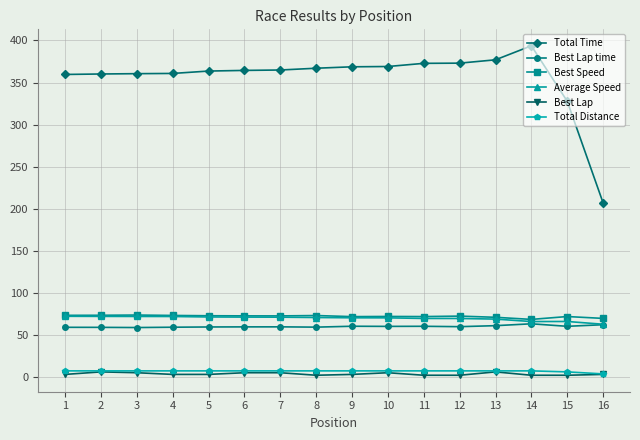

True or false: Best Lap and Best Speed cross at least once.

False